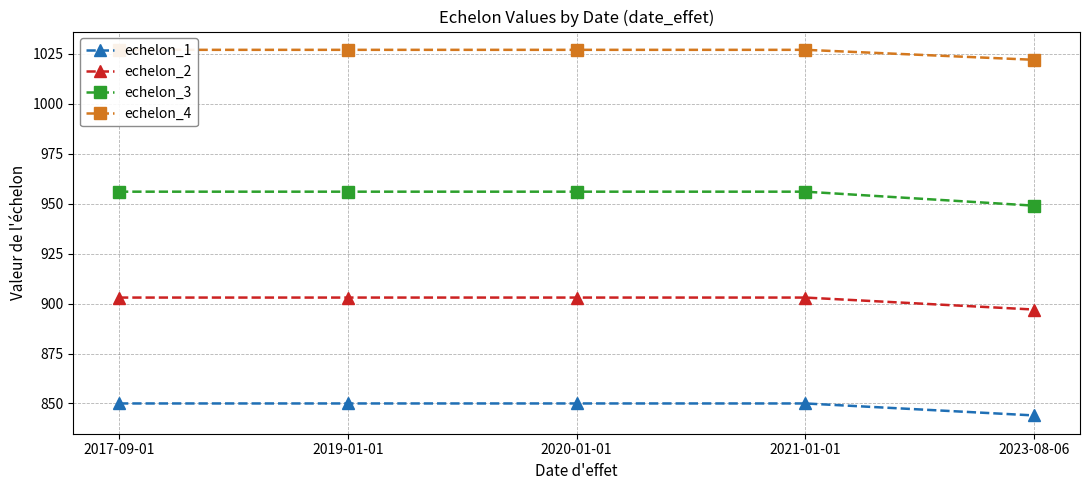

Is it true that echelon_4 equals 1027 at 2017-09-01?

True